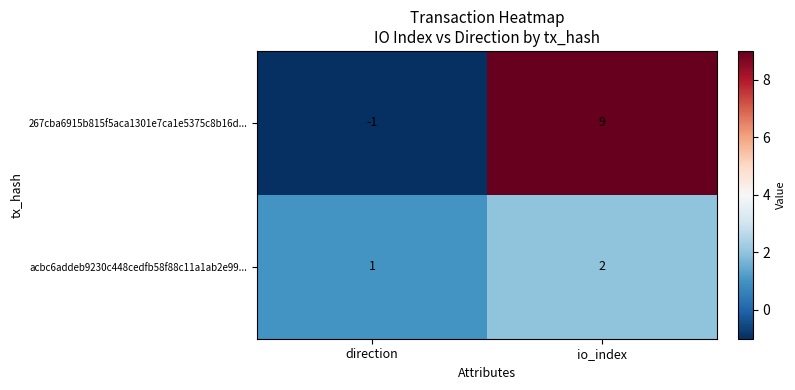

What is the difference between the highest and lowest values at io_index?

7